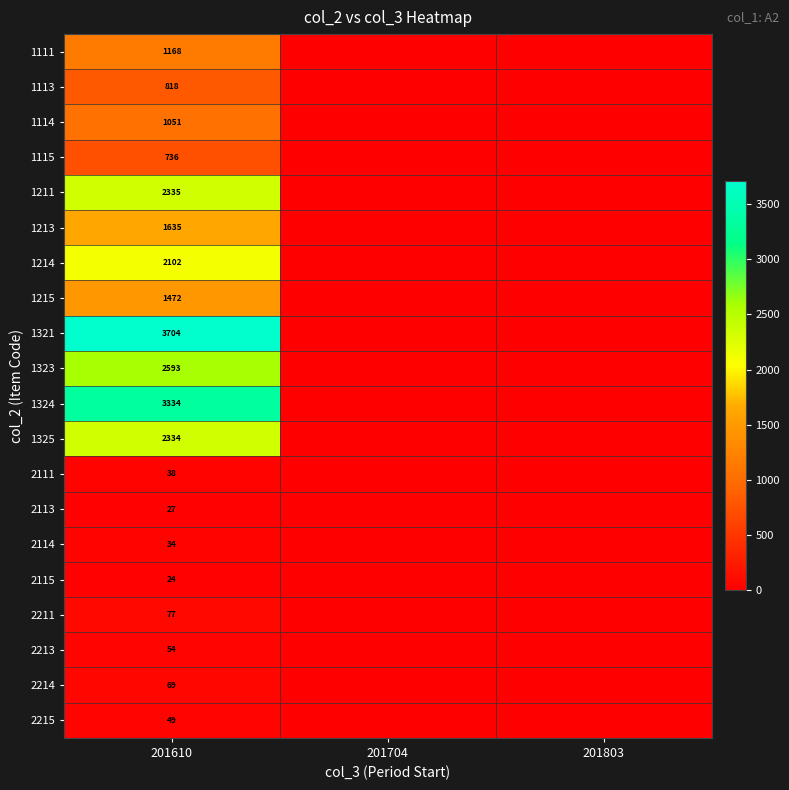

The 2115 series shows 6 at 201610. True or false?

False